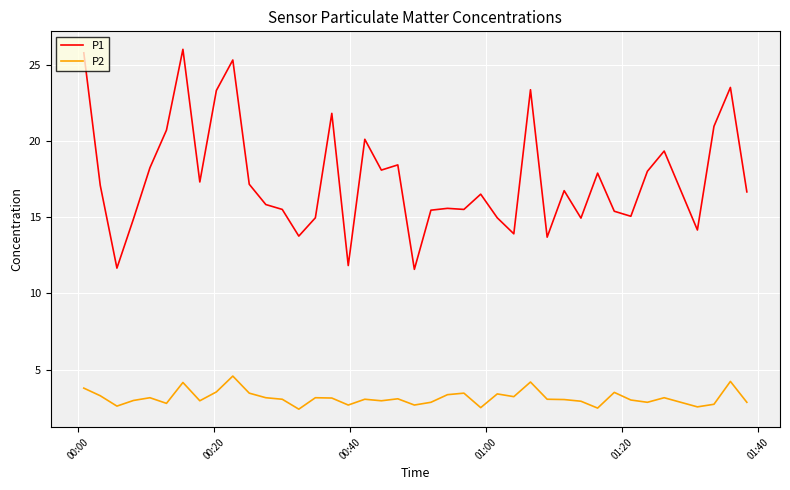

What is the greatest value displayed?

26.0